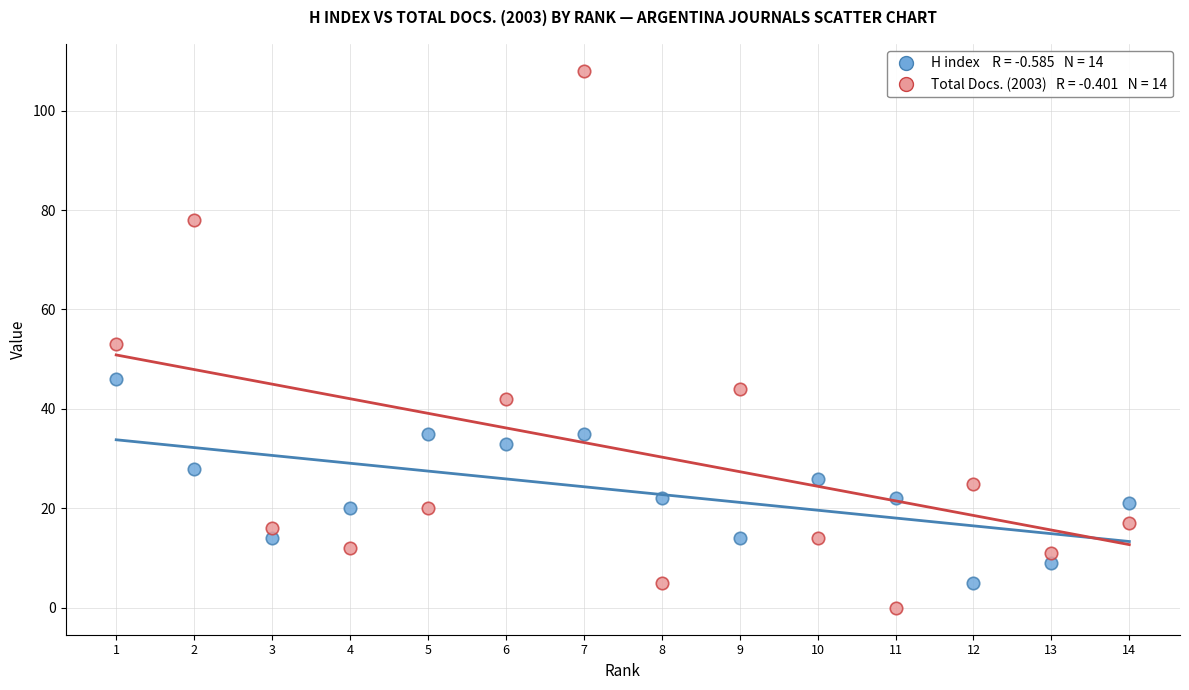

Across all data points, what is the range of X values (max minus min)?

13